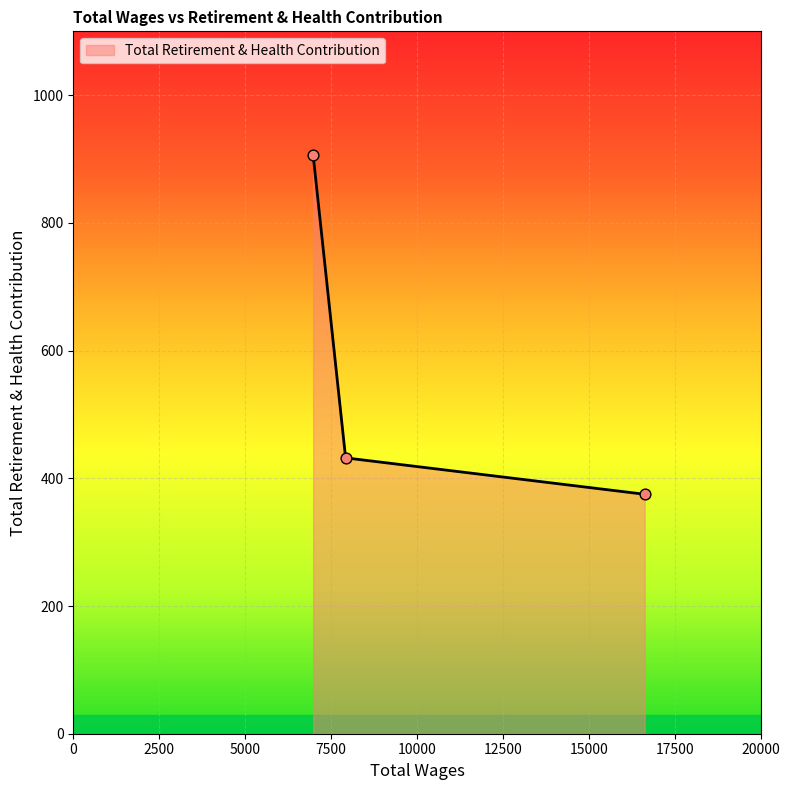

What is the difference between the maximum and minimum values?

531